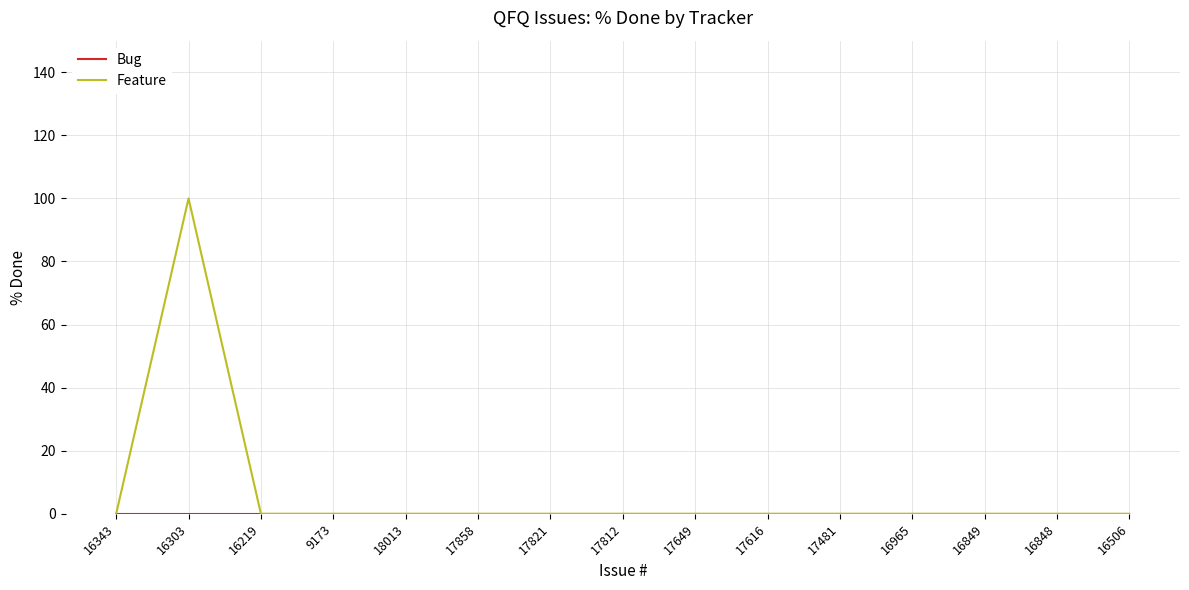

The Feature series shows 0 at 17812. True or false?

True